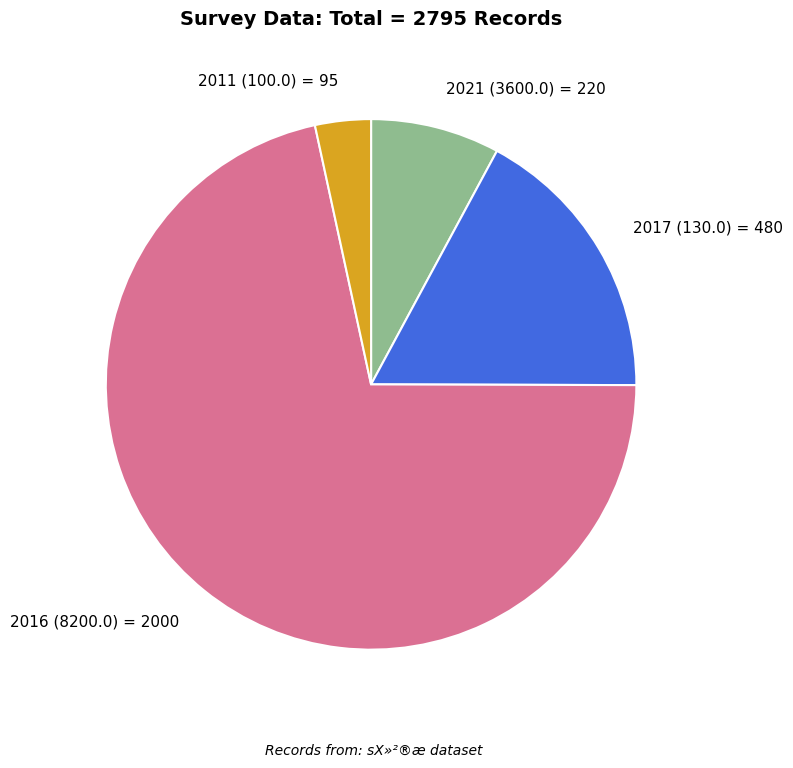

What is the largest slice in the pie chart?

2016 (8200.0) = 2000